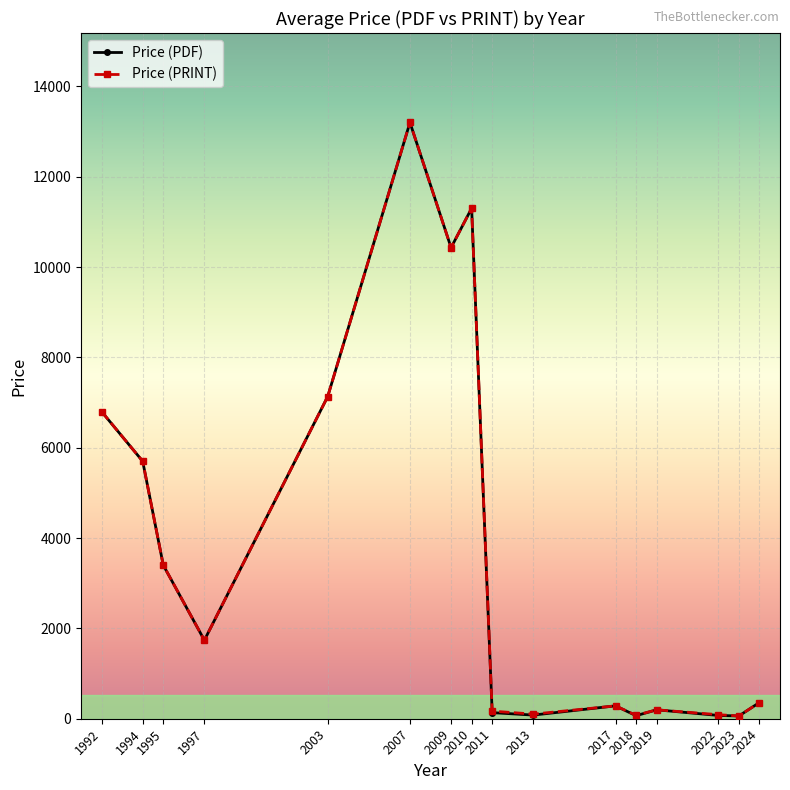

What is the difference between the Price (PDF) values at 2019 and 2013?

116.5